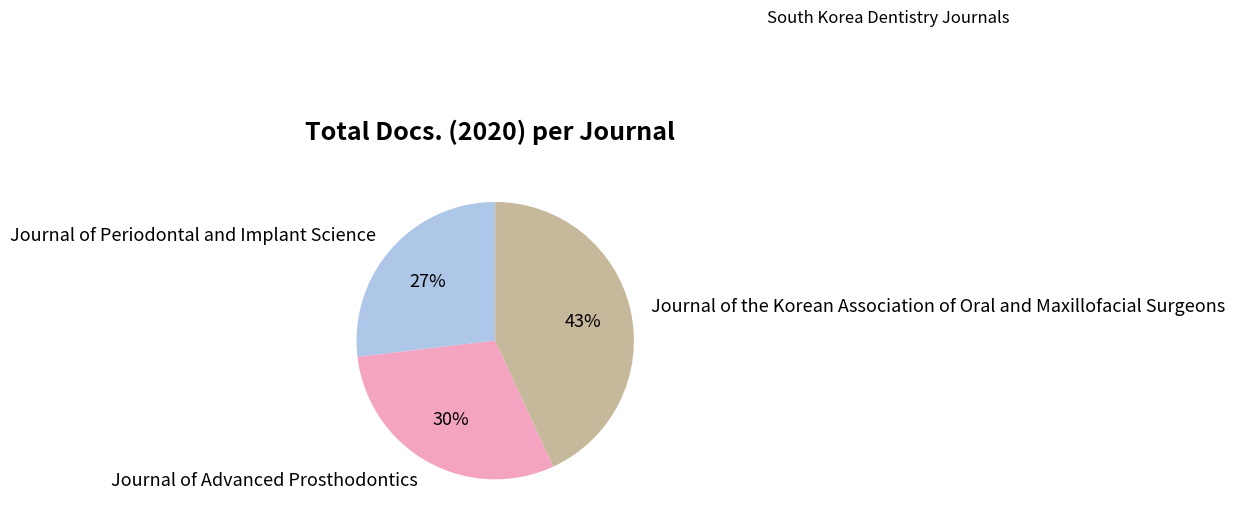

Is there a majority slice in this chart?

No